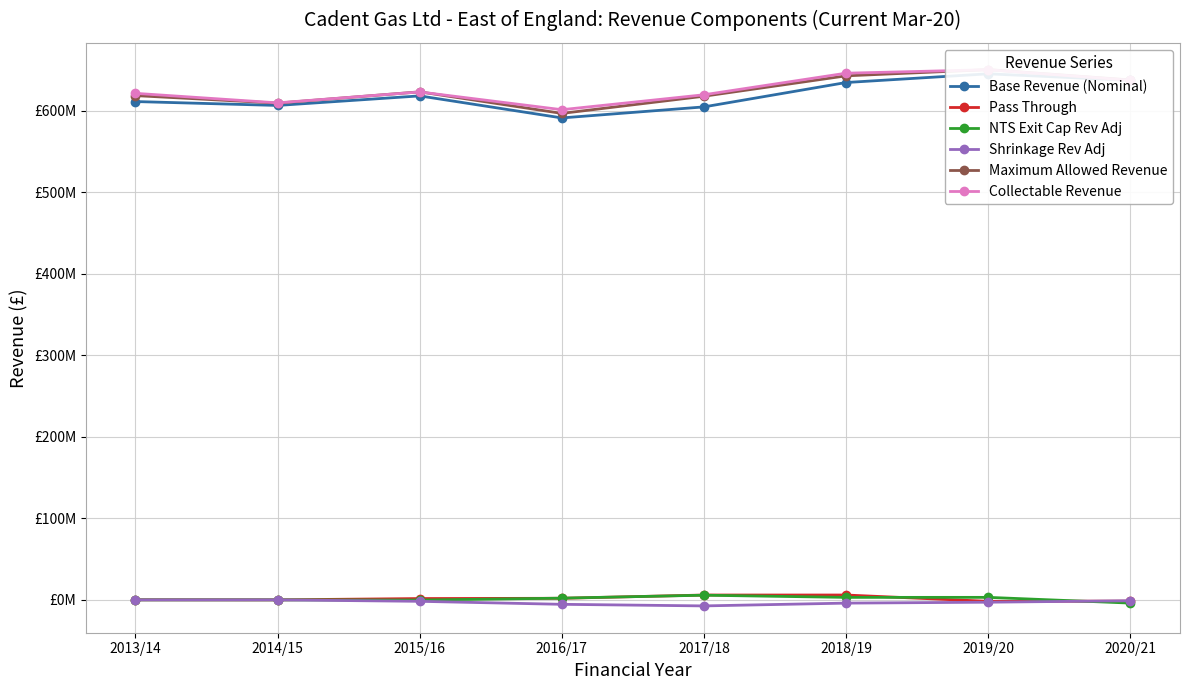

True or false: Shrinkage Rev Adj and Maximum Allowed Revenue intersect in this chart.

False